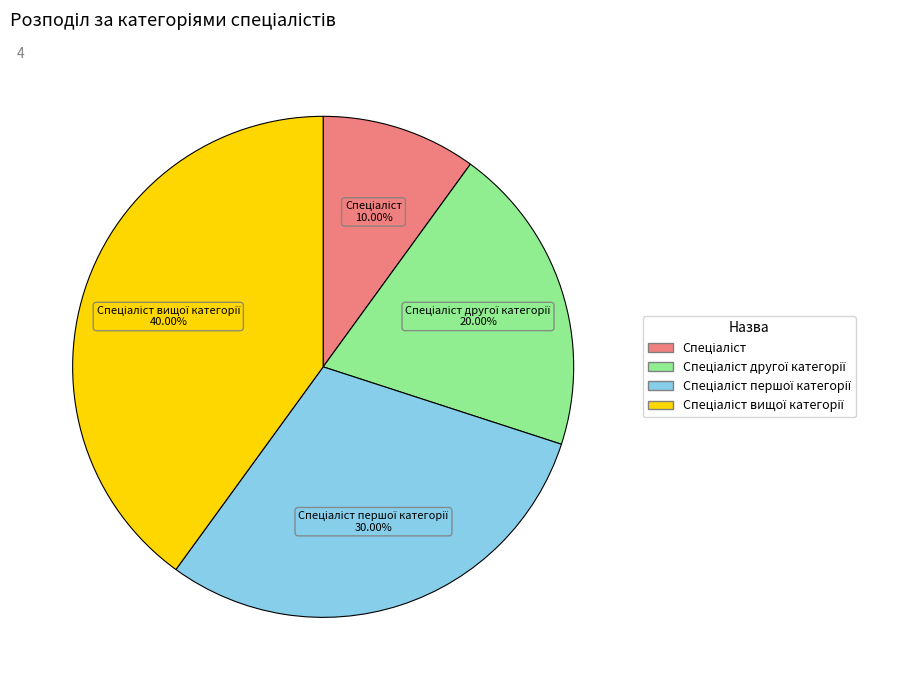

Is there a majority slice in this chart?

No